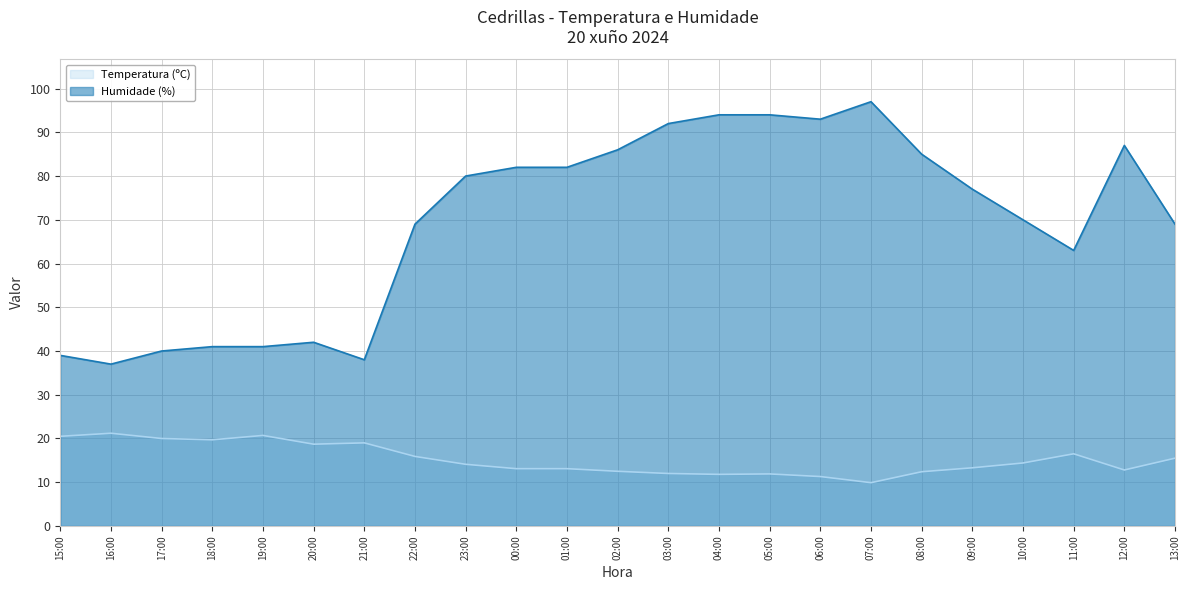

How many categories are shown in the chart?

23